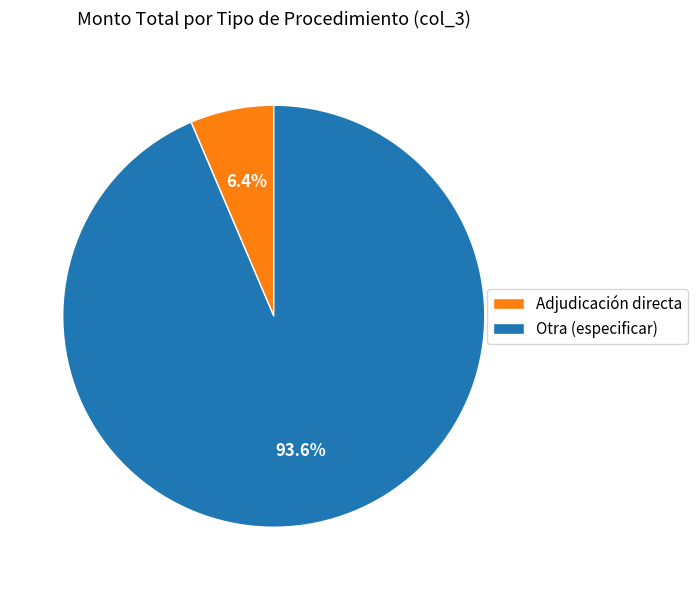

To the nearest percent, what is the average slice percentage?

50%